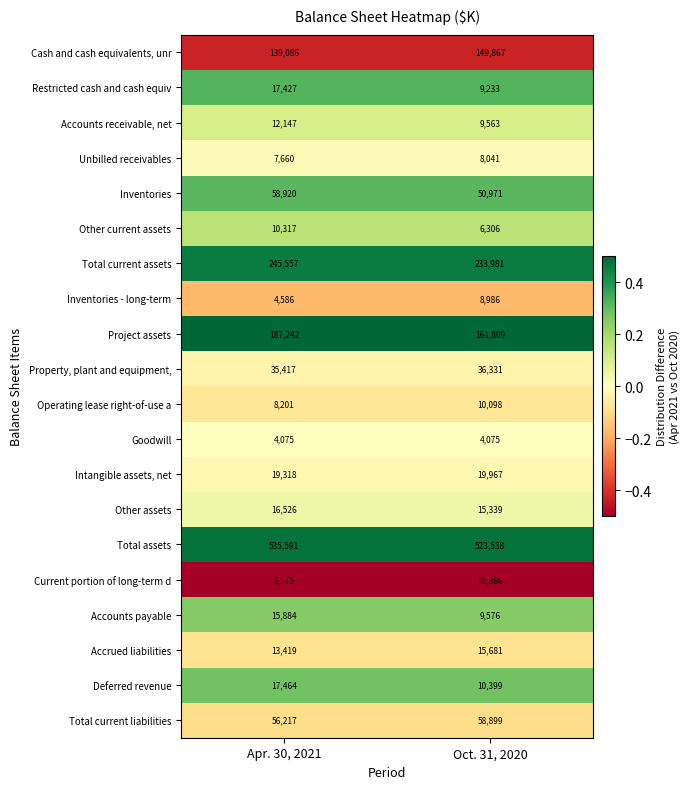

What is the spread (max minus min) of values at Oct. 31, 2020?

519463